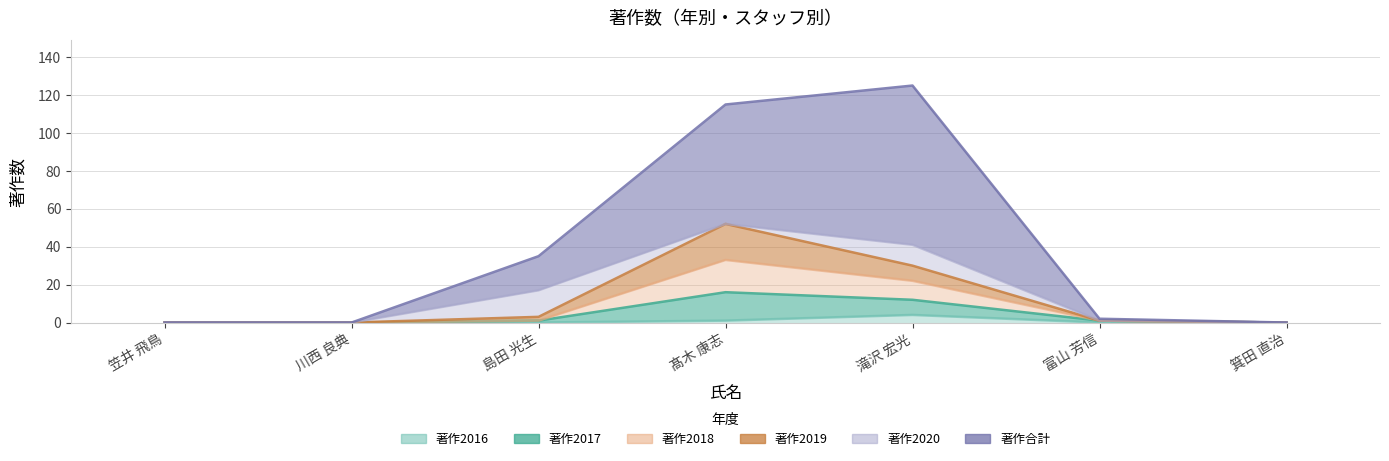

How many interior local peaks does the 著作2018 series have?

1